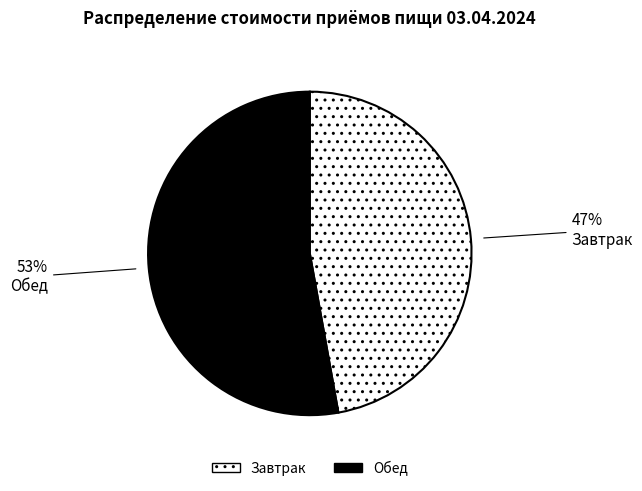

Which slice is the smallest?

Завтрак